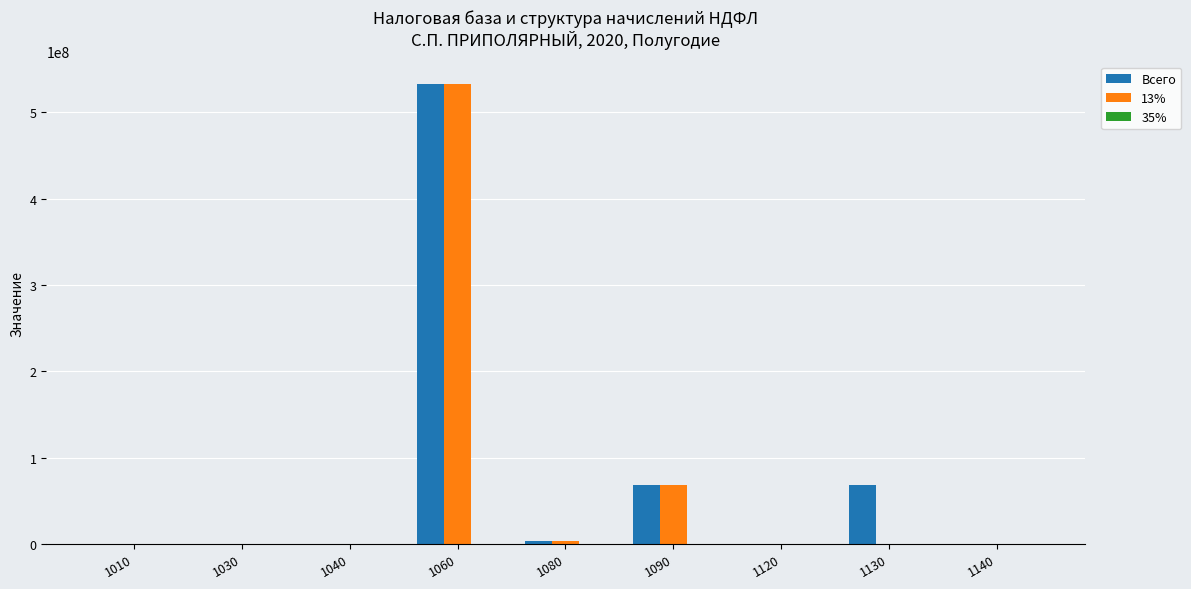

Which series changed the most between 1040 and 1060?

Всего